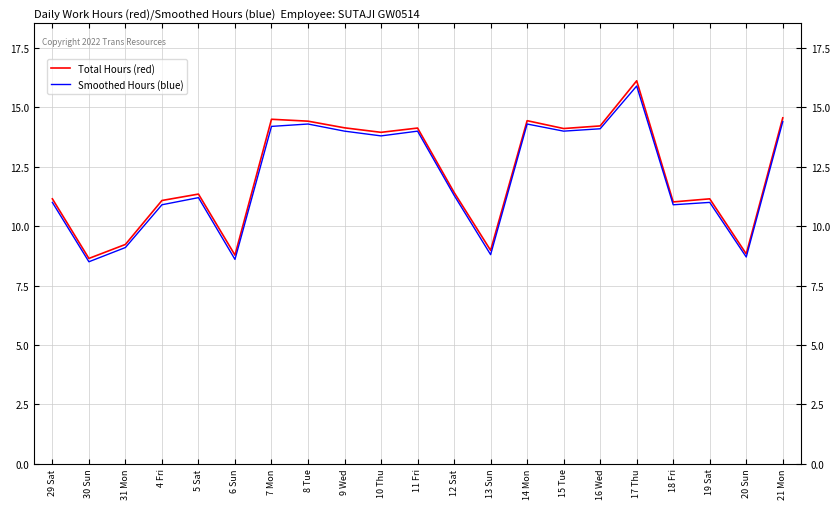

What value does the Total Hours (red) series have at 13 Sun?

9.0